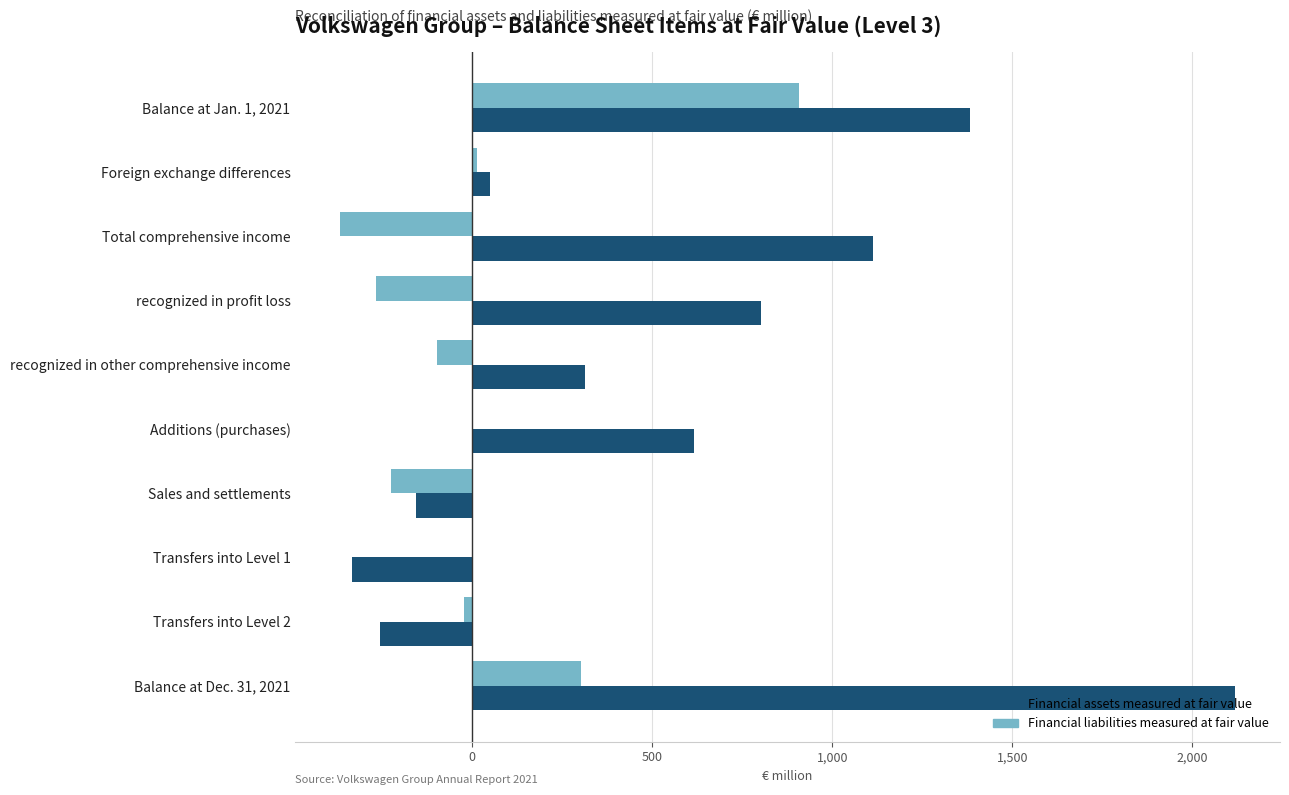

Which series changed the most between Total comprehensive income and Transfers into Level 1?

Financial assets measured at fair value